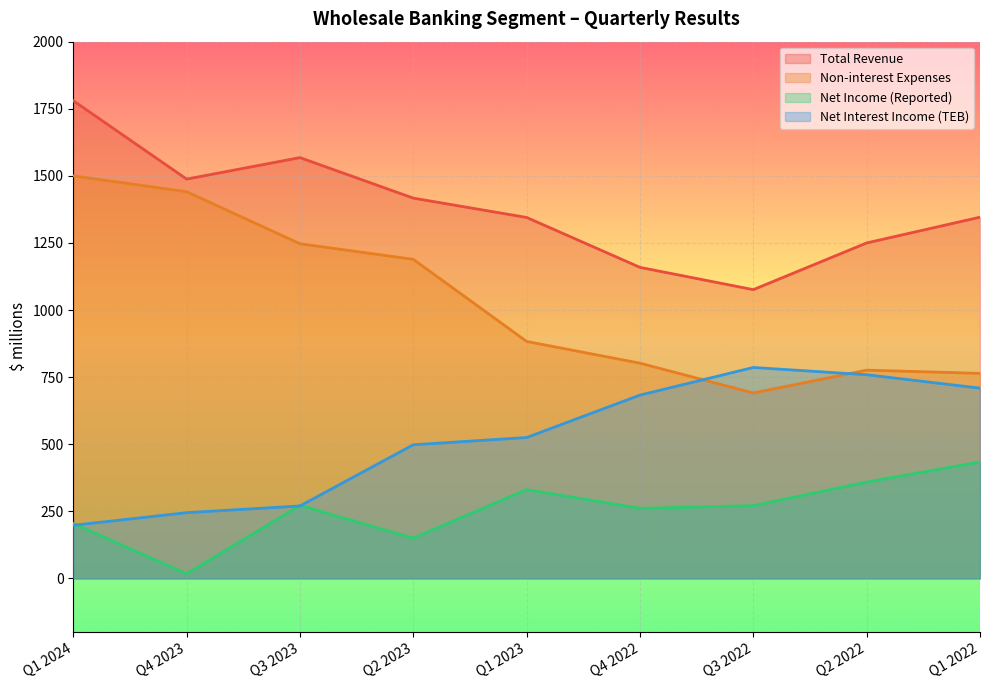

Reading left to right, transcribe all the data shown in this chart.

Total Revenue: 1780	1488	1568	1417	1345	1159	1076	1250	1346
Non-interest Expenses: 1500	1441	1247	1189	883	802	691	776	764
Net Income (Reported): 205	17	272	150	331	261	271	359	434
Net Interest Income (TEB): 198	245	270	498	525	683	786	759	709